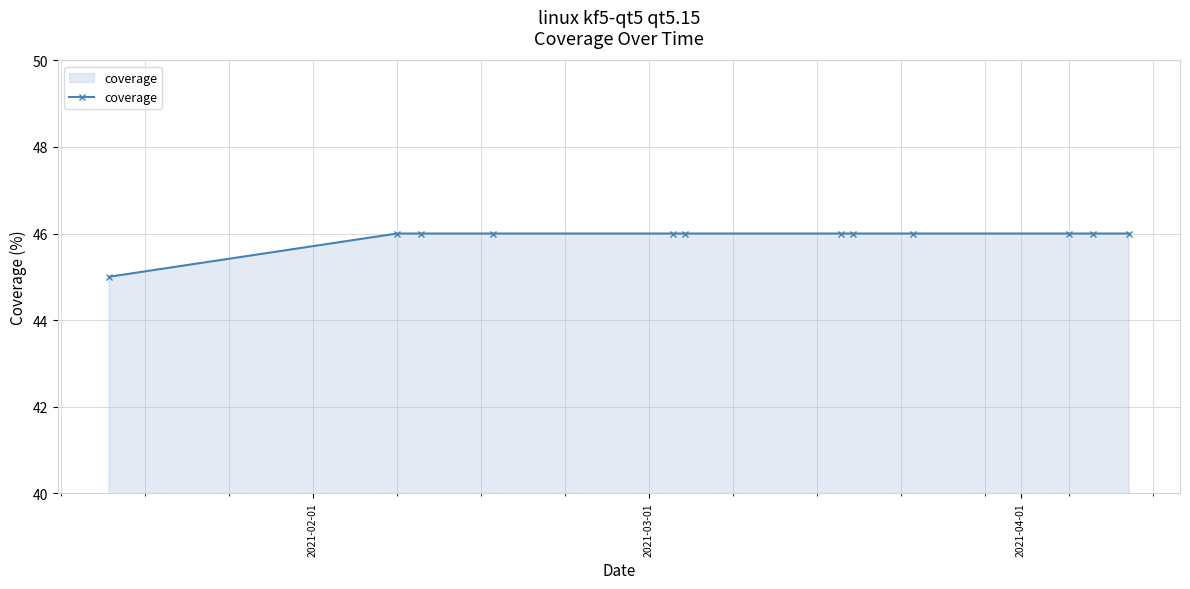

What is the smallest value displayed?

45